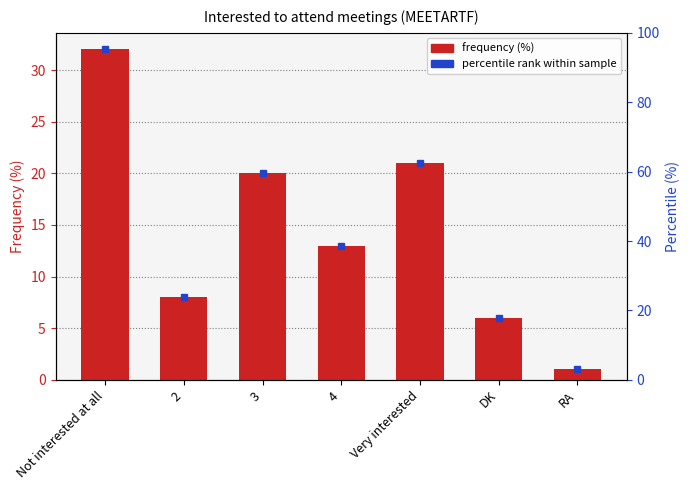

Where does the data first go above 13?

Not interested at all